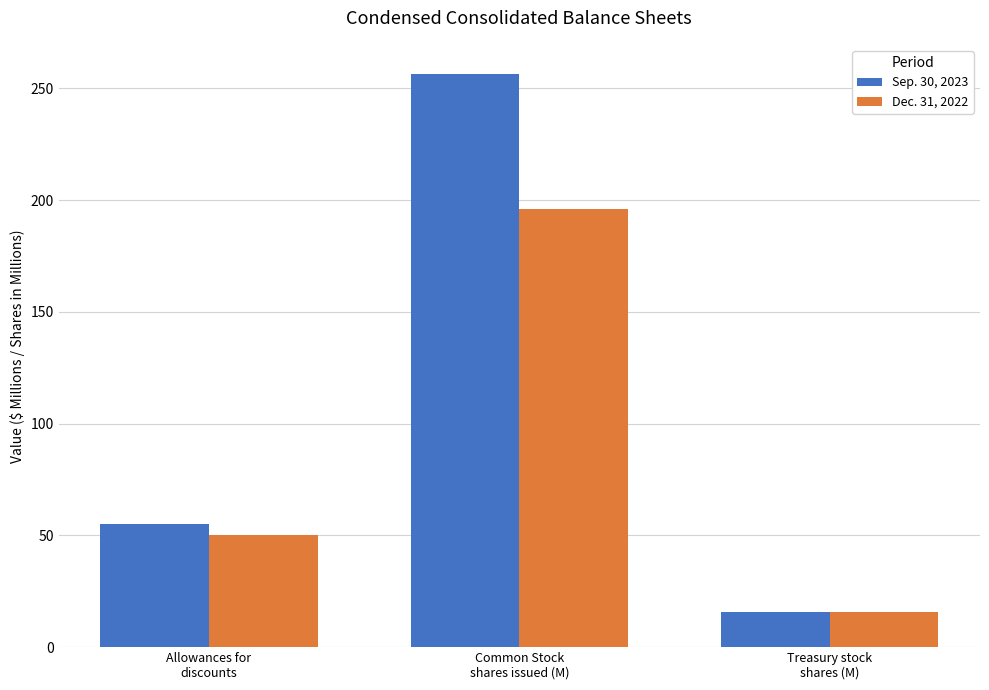

Reading left to right, list all the values displayed in this chart.

Sep. 30, 2023: Allowances for
discounts=55.0	Common Stock
shares issued (M)=256.7	Treasury stock
shares (M)=15.9
Dec. 31, 2022: Allowances for
discounts=50.0	Common Stock
shares issued (M)=196.0	Treasury stock
shares (M)=15.8